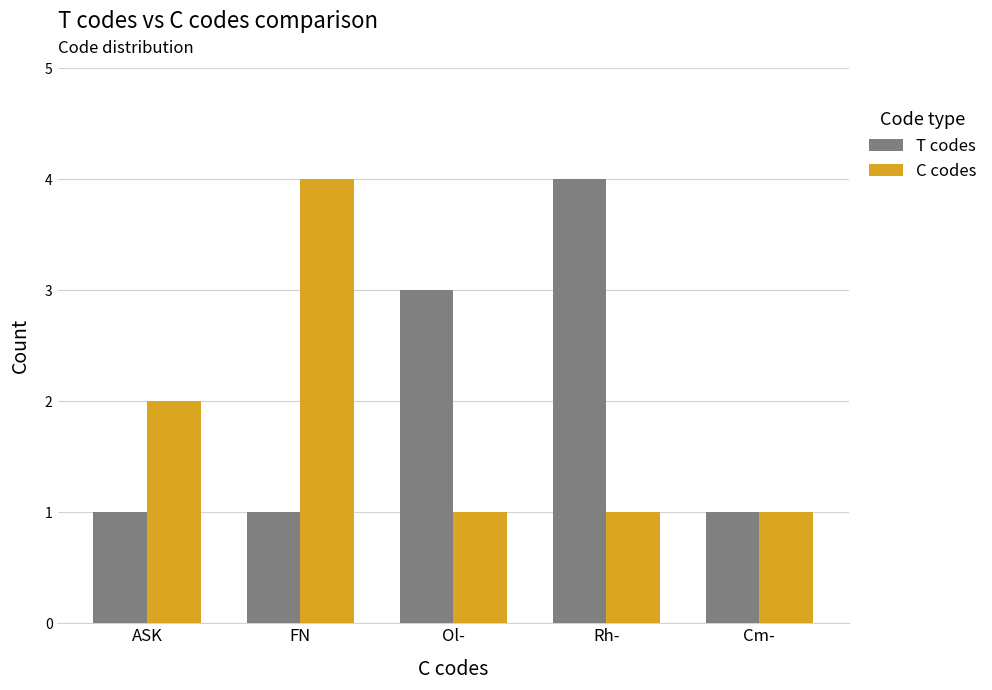

True or false: C codes has a value of 4 at FN.

True